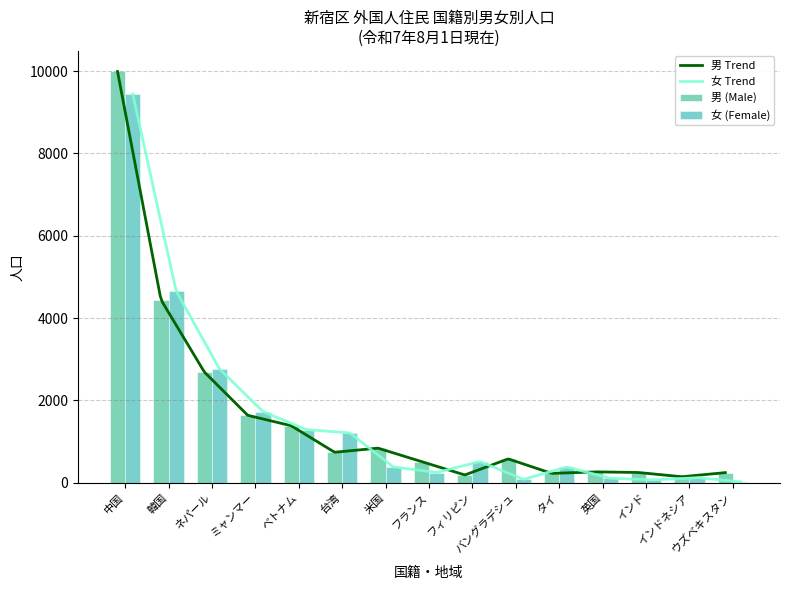

At which label is 男 (Male) closest to 5069?

韓国